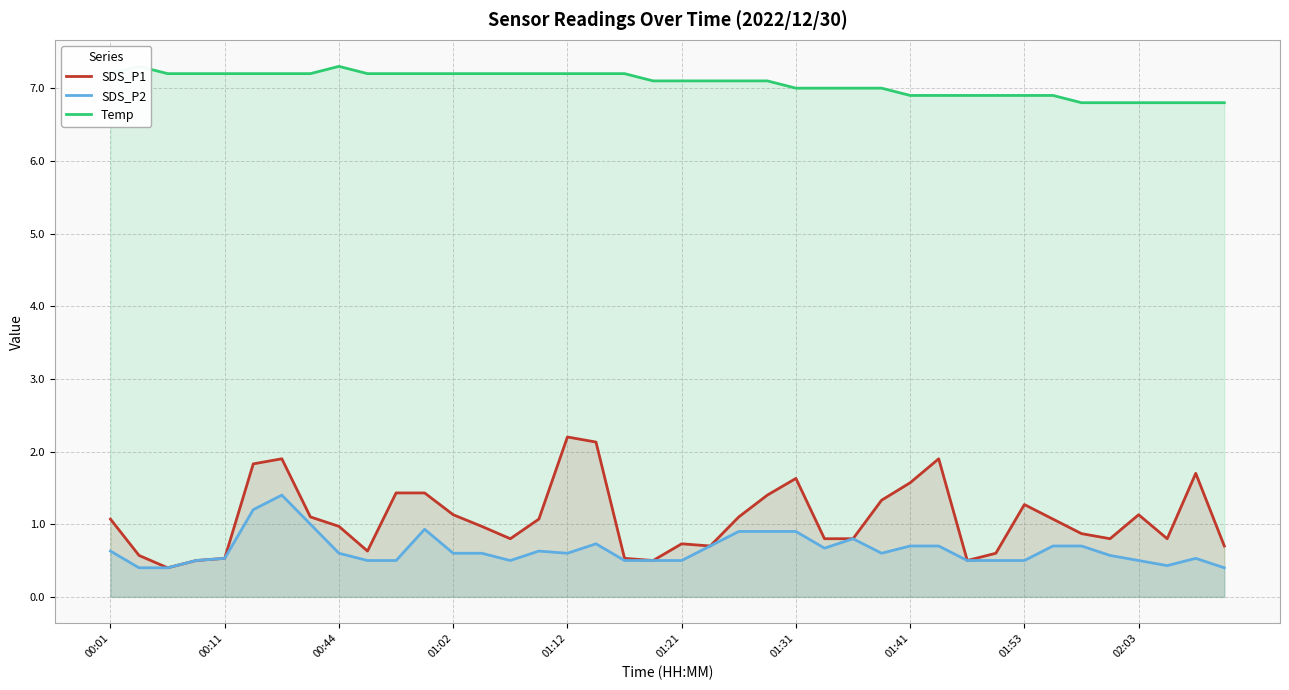

What is the lowest value of the SDS_P2 series?

0.4